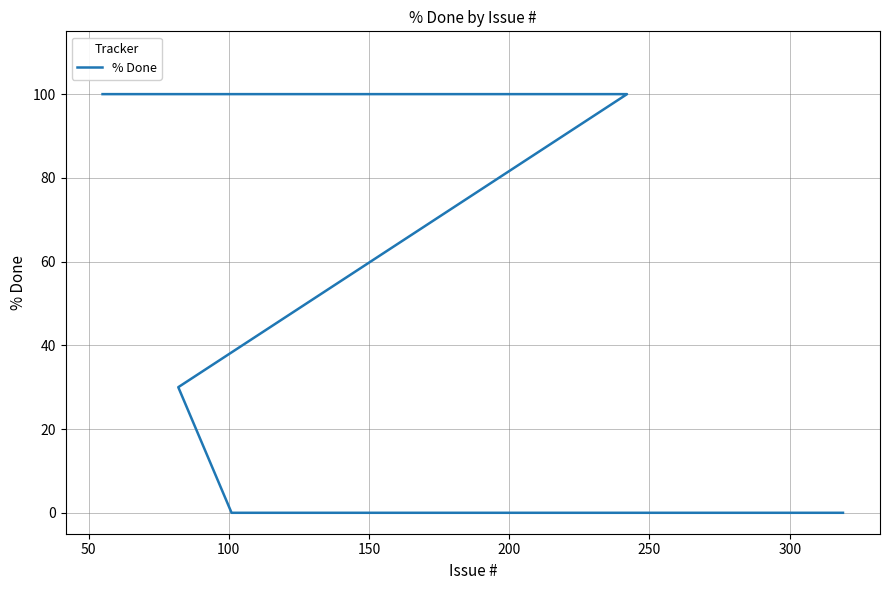

What is the sum of all values?

1530